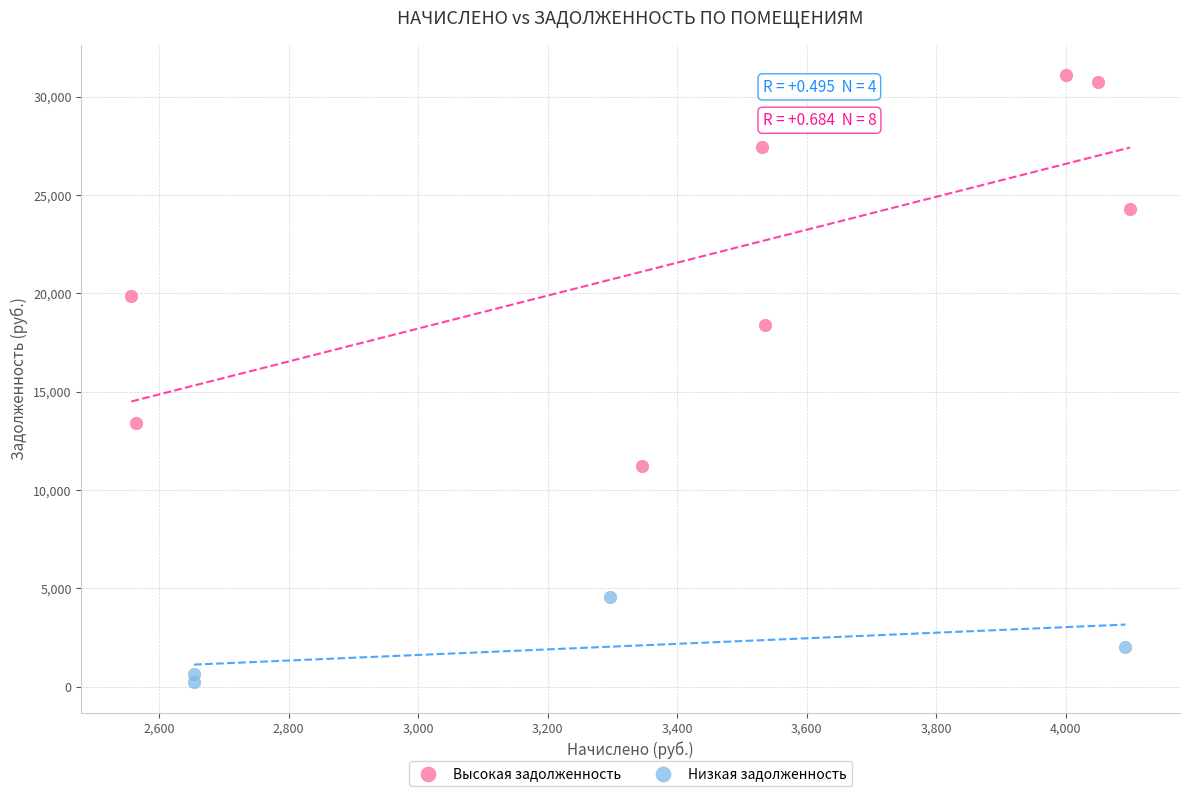

Which series reaches the minimum Y coordinate?

Низкая задолженность